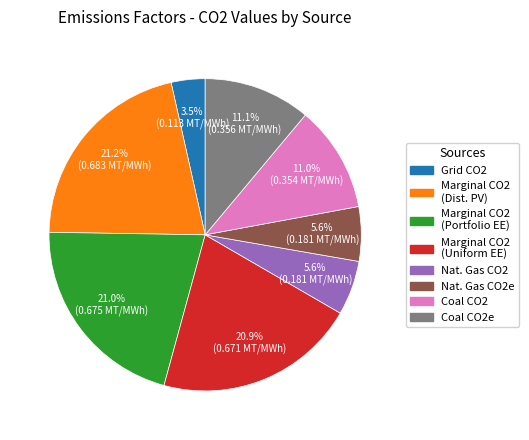

Which category has the smallest portion of the pie?

Grid CO2